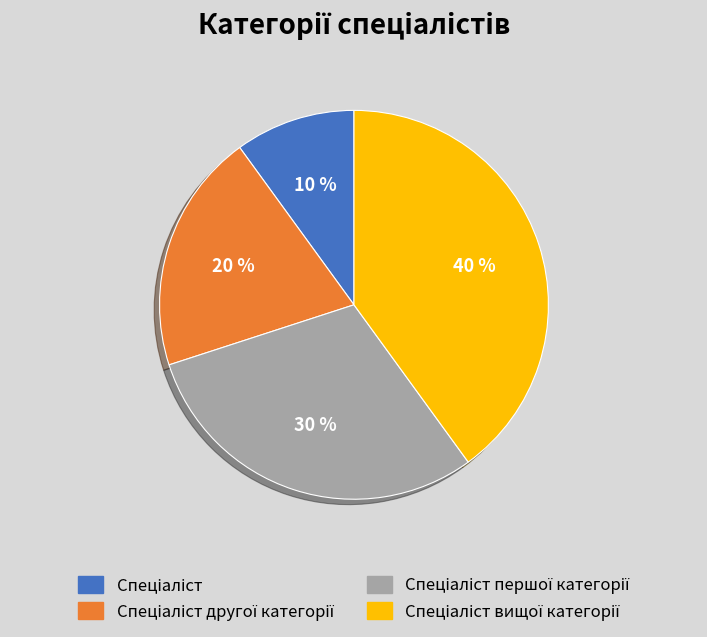

Does any single category account for the majority?

No